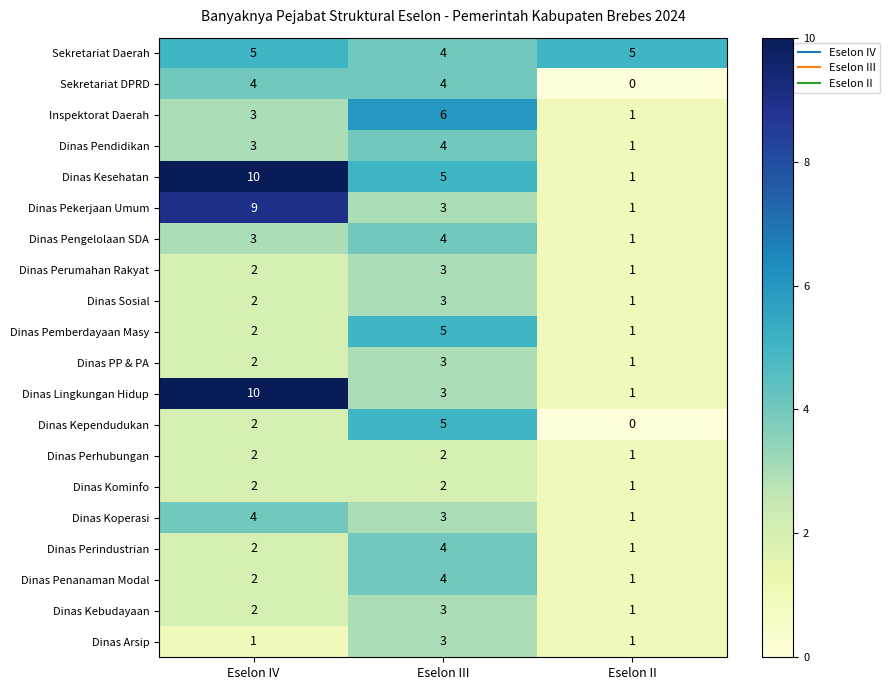

List the labels in order of Dinas Kesehatan value, largest first.

Eselon IV, Eselon III, Eselon II